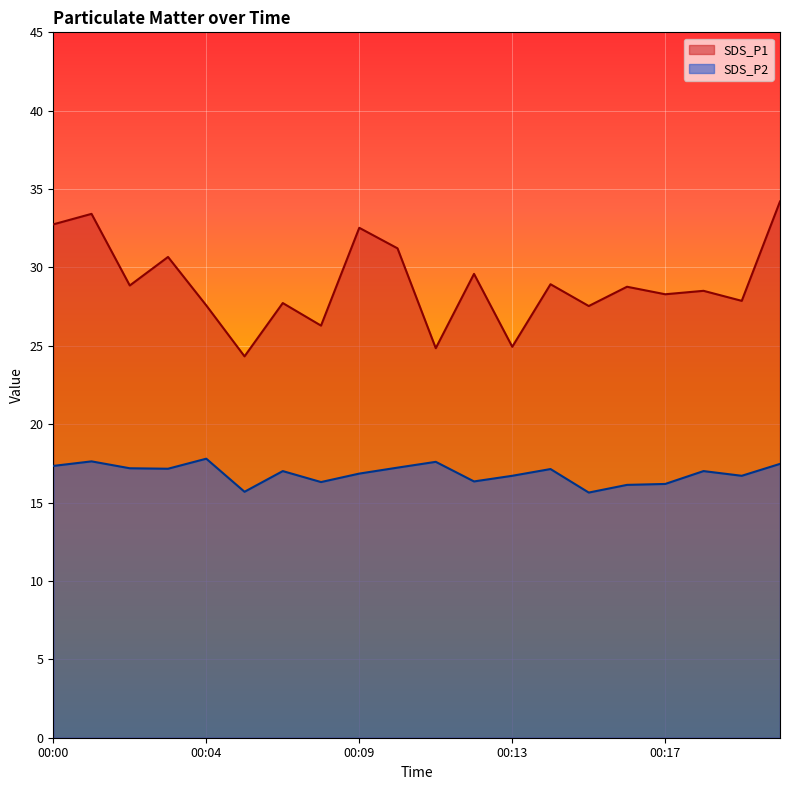

The value of SDS_P2 at 00:15 is 21.2. True or false?

False